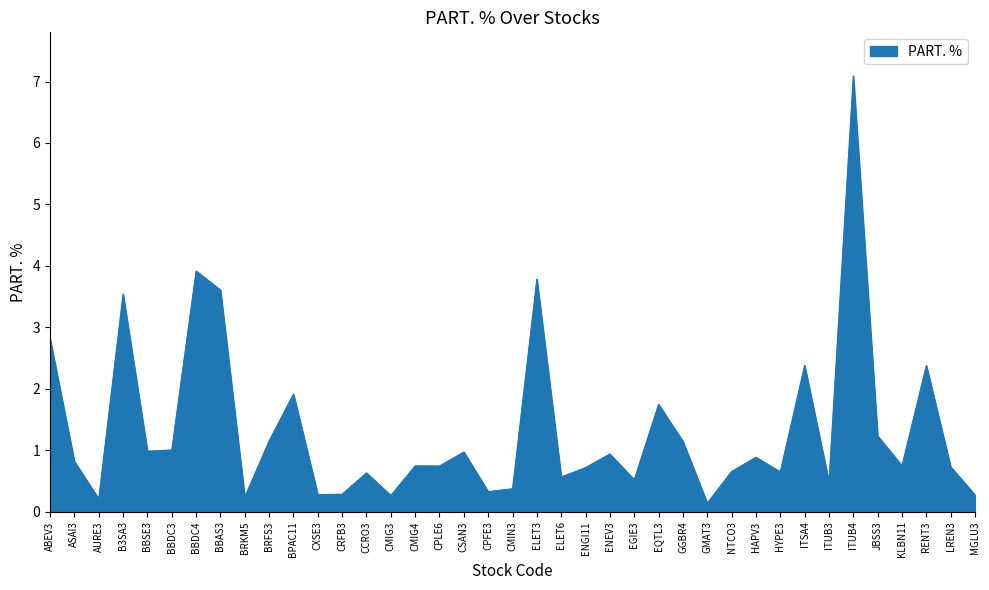

True or false: there are more than 1 points higher than both neighbors.

True